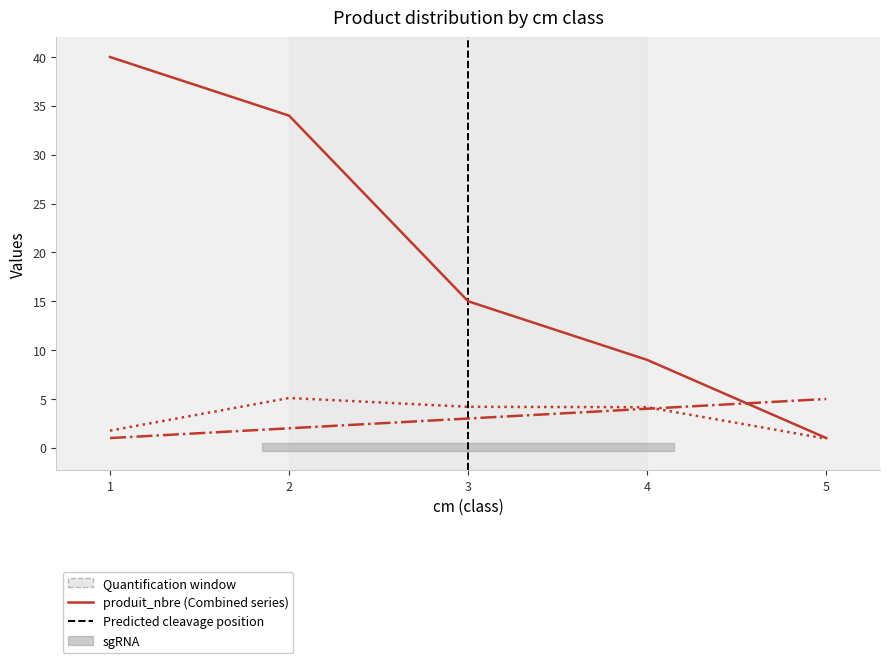

Does the chart have visible grid lines?

No